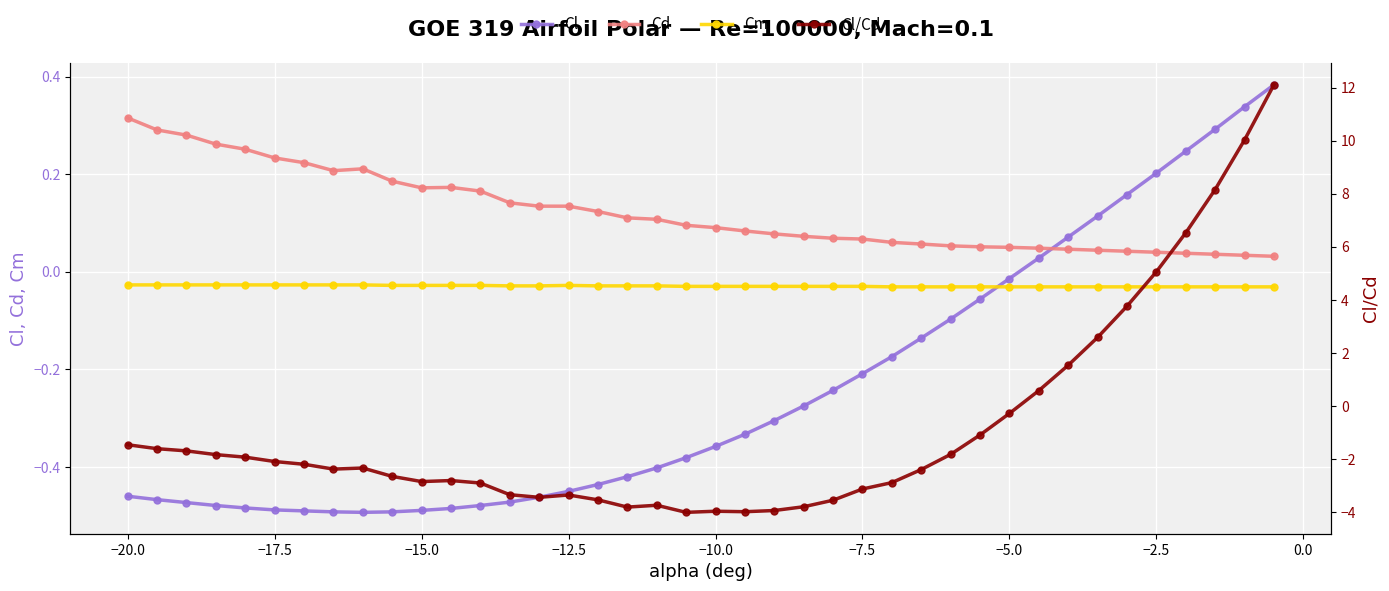

How many values in Cl/Cd are above zero?

9